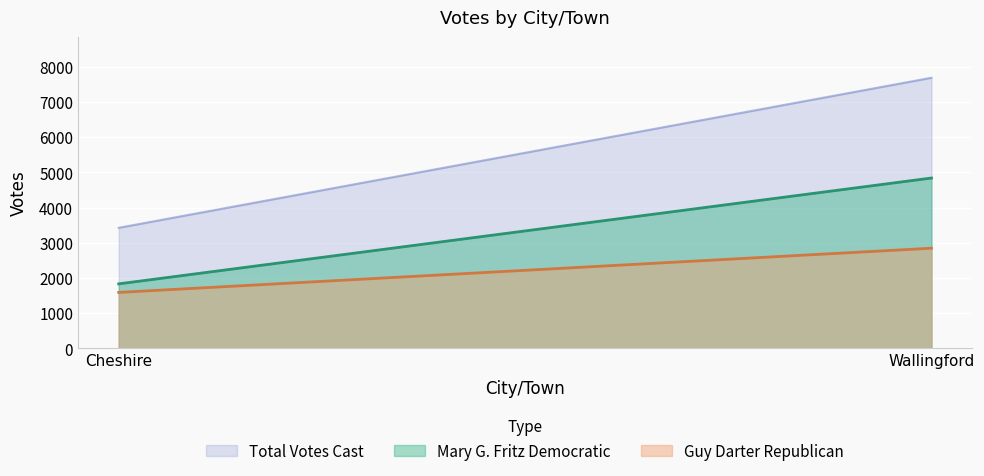

What is the difference between the maximum and minimum values in the Mary G. Fritz Democratic series?

3004